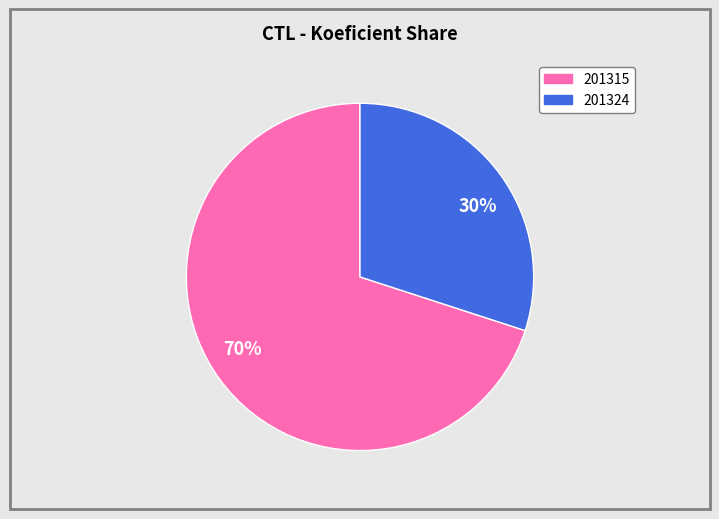

Which category has the smallest portion of the pie?

30%